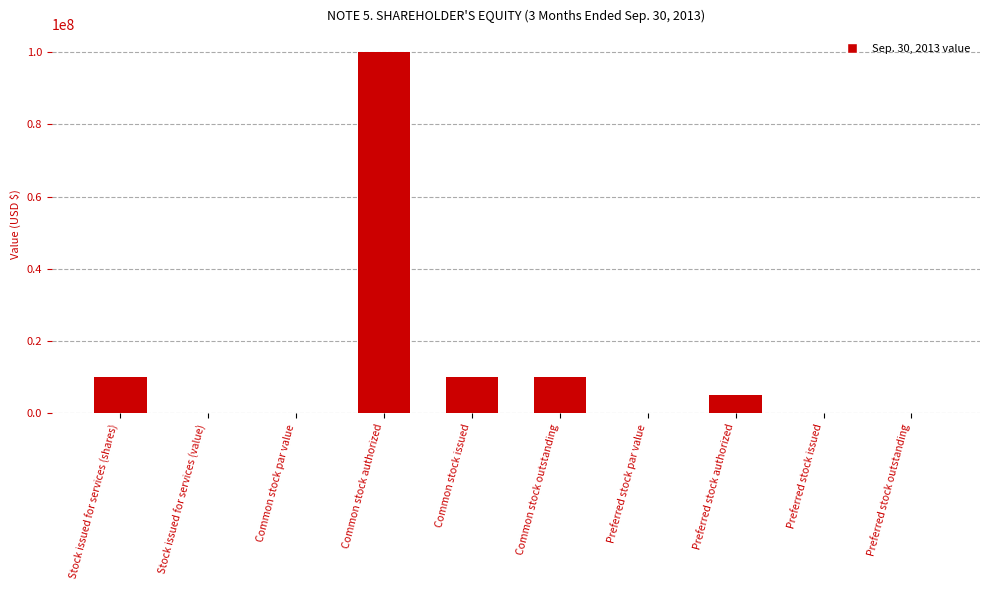

Which category has the highest value across all series?

Common stock authorized